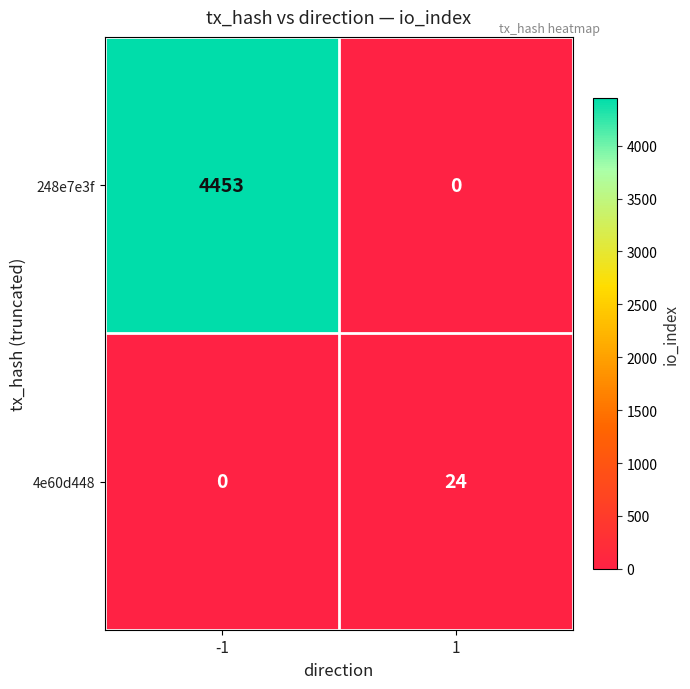

What value does the 248e7e3f series have at -1?

4453